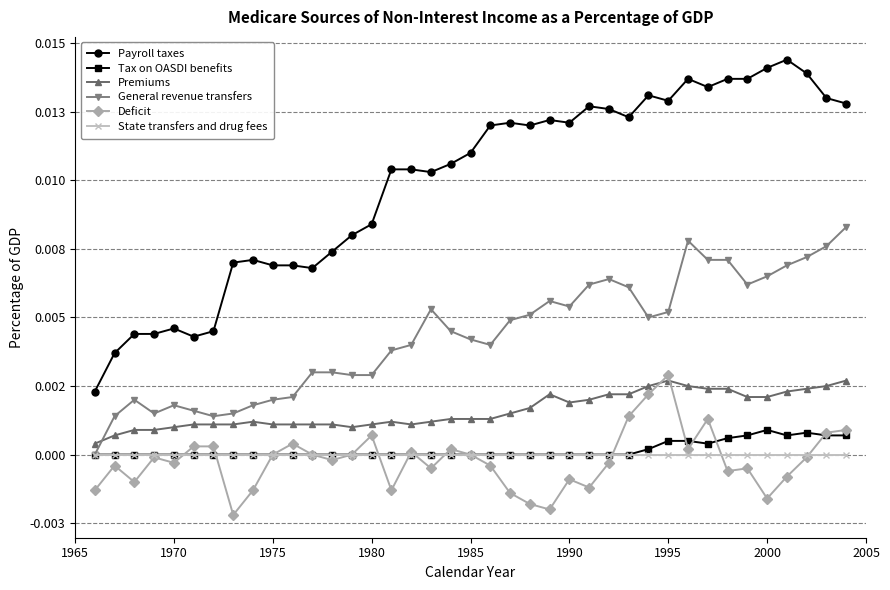

What are all the series names shown in the legend?

Payroll taxes, Tax on OASDI benefits, Premiums, General revenue transfers, Deficit, State transfers and drug fees